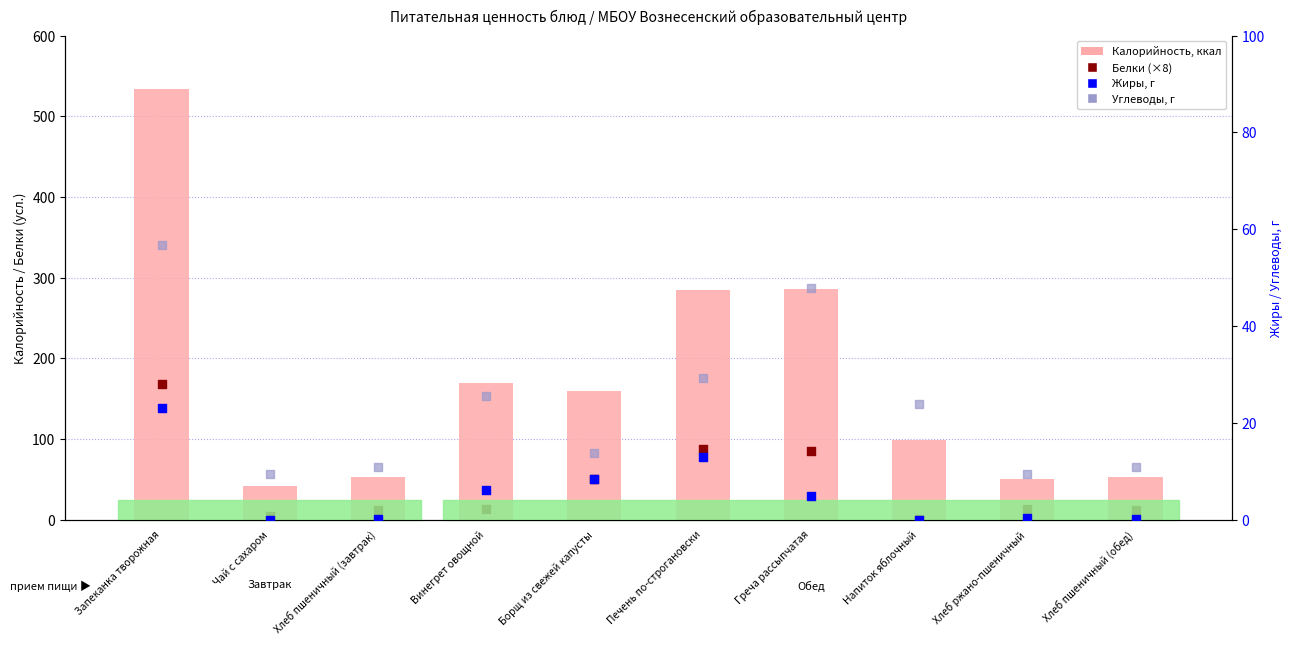

At which category is the sum across all series the highest?

Запеканка творожная